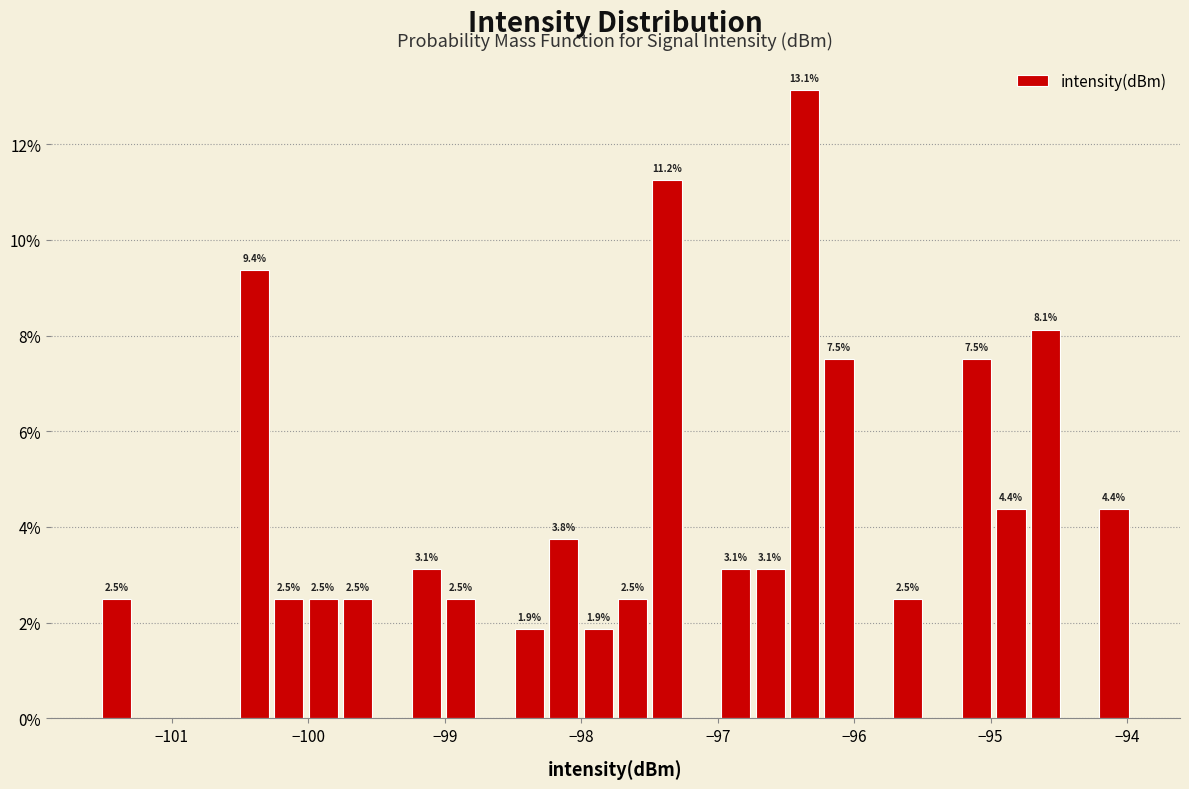

Around what value on the x-axis is the tallest bar? Give the approximate position of its centre, as read against the axis.

-96.4